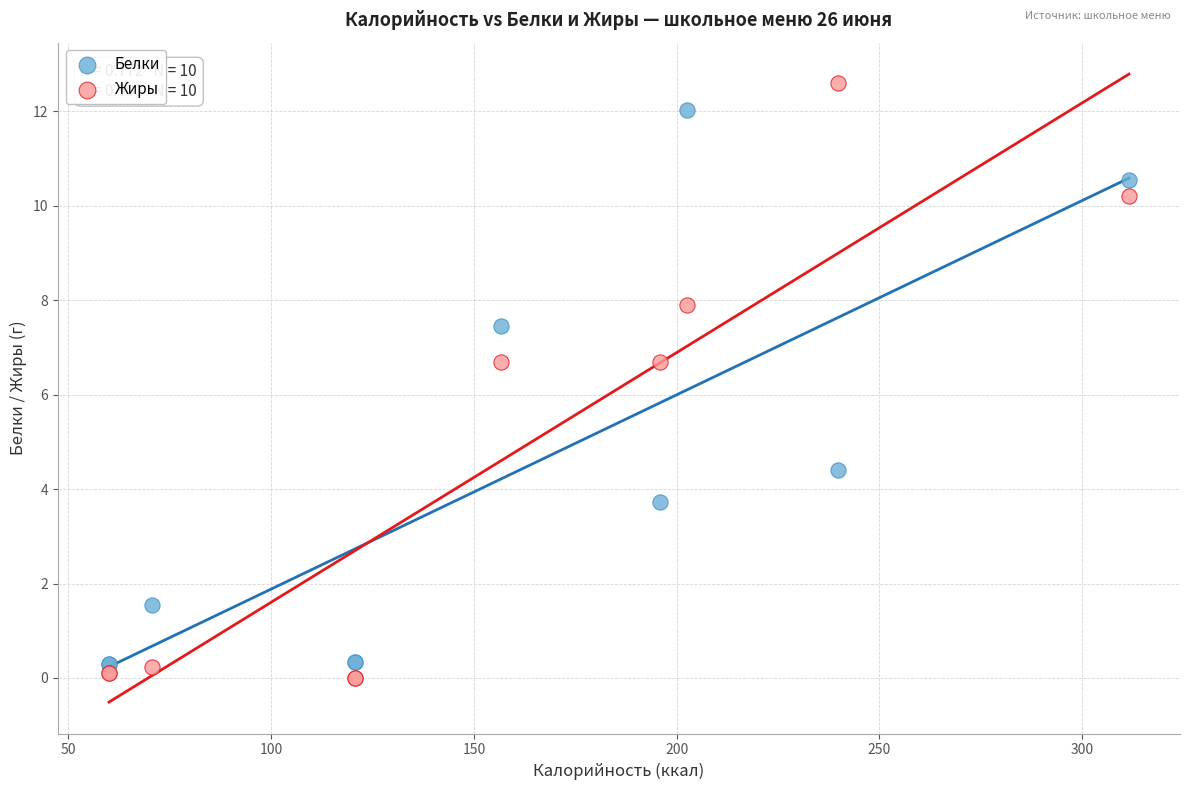

Which series has the largest Y range (max minus min)?

Жиры